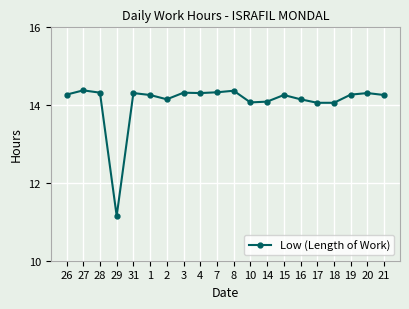

Is it true that the value at 17 is 14.1?

True